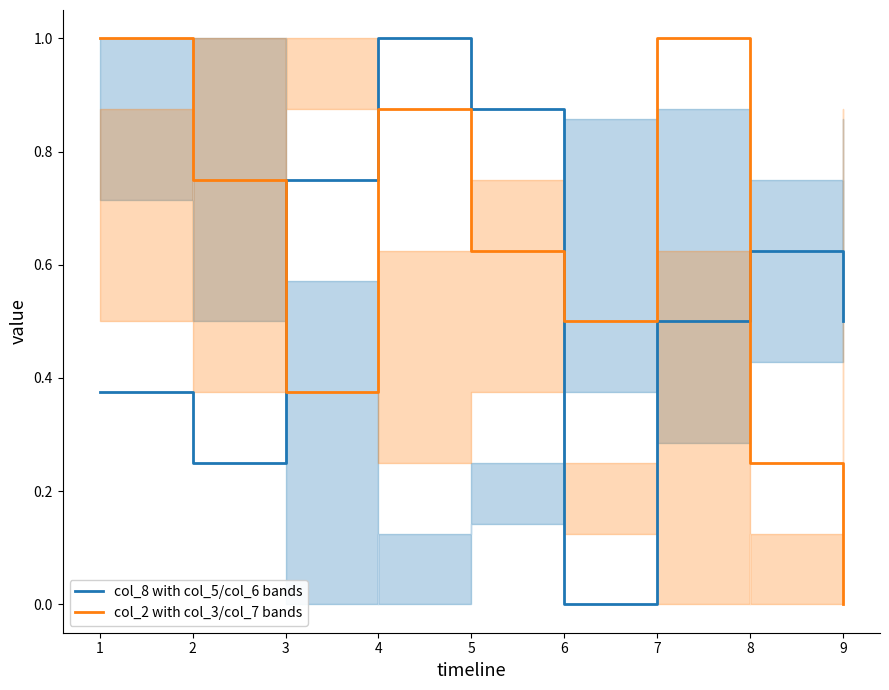

In col_2 with col_3/col_7 bands, how many points are lower than both neighbors (excluding endpoints)?

2